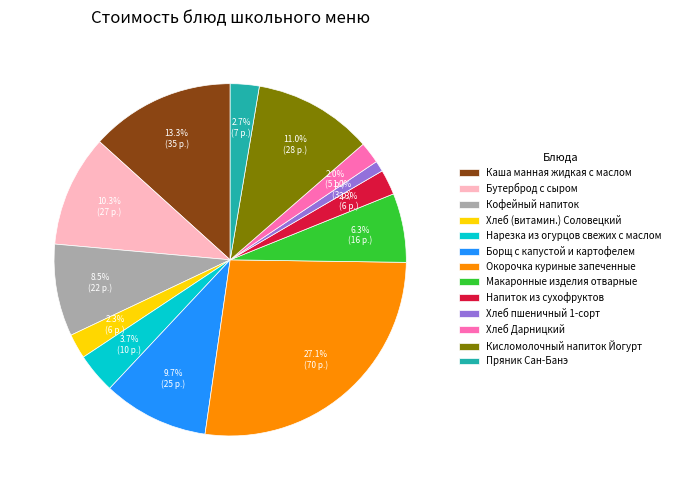

How many segments does this pie chart have?

13